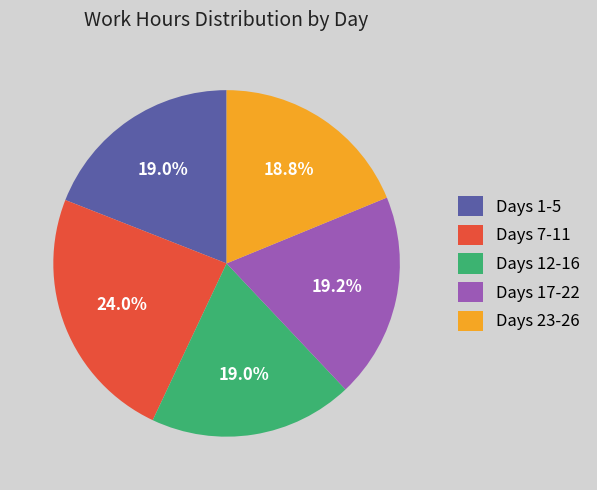

Approximately how many times larger is the value at Days 23-26 compared to Days 12-16?

1.0